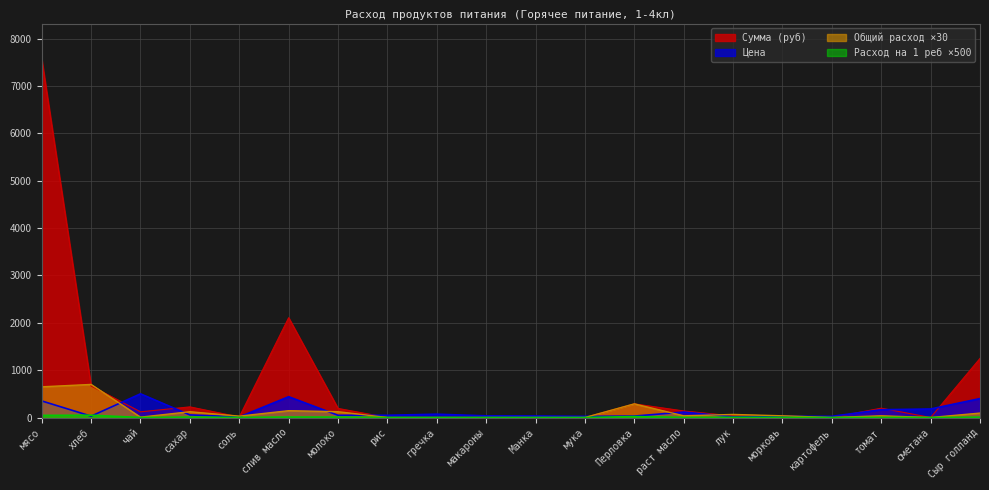

What is the difference between the second highest and minimum values in the Цена series?

426.9